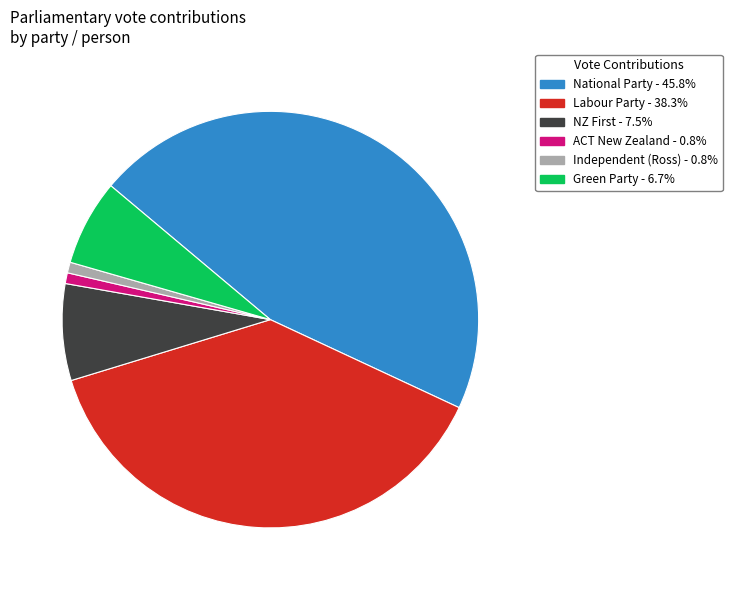

What is the ratio of the value at National Party to the value at Independent (Ross)?

55.0